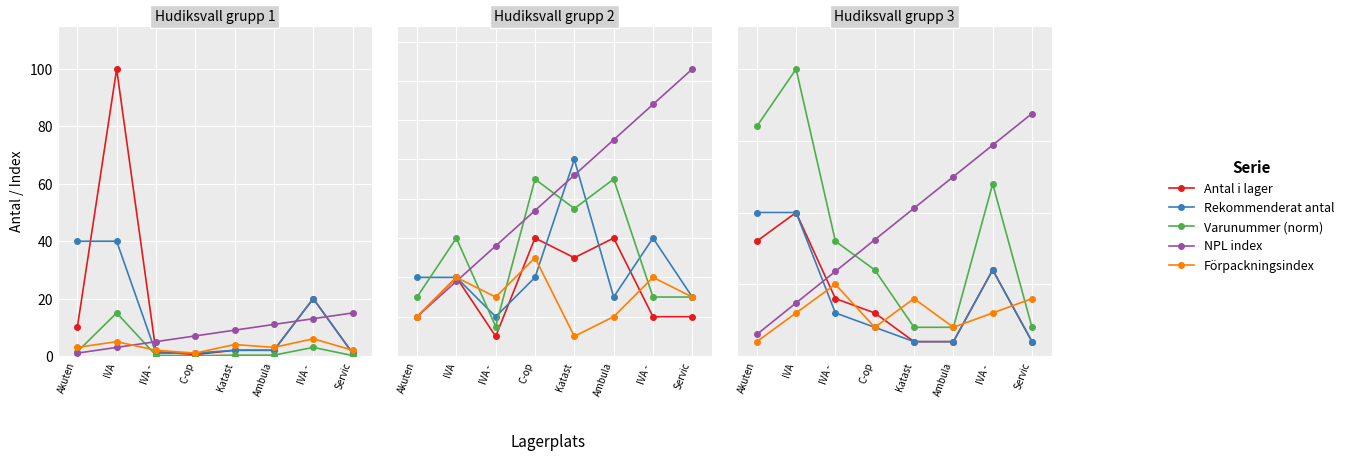

What is the label of the 3rd point from the right?

Ambula